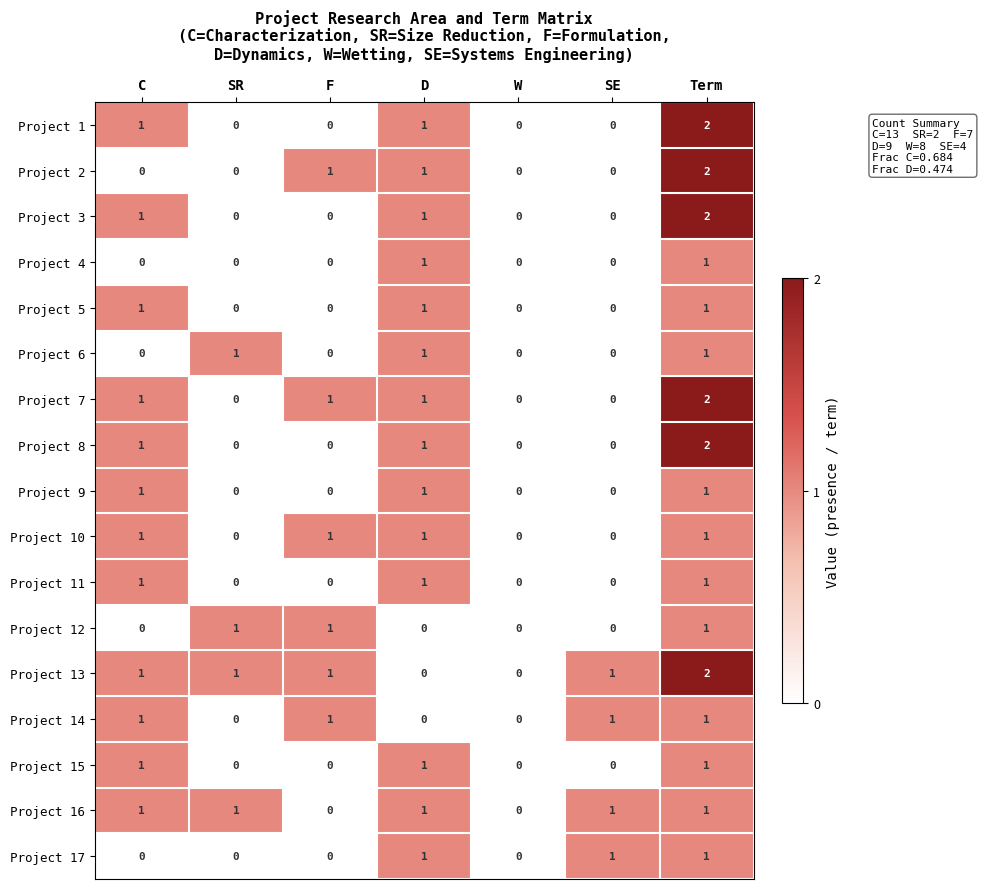

The value of Project 7 at D is 1. True or false?

True